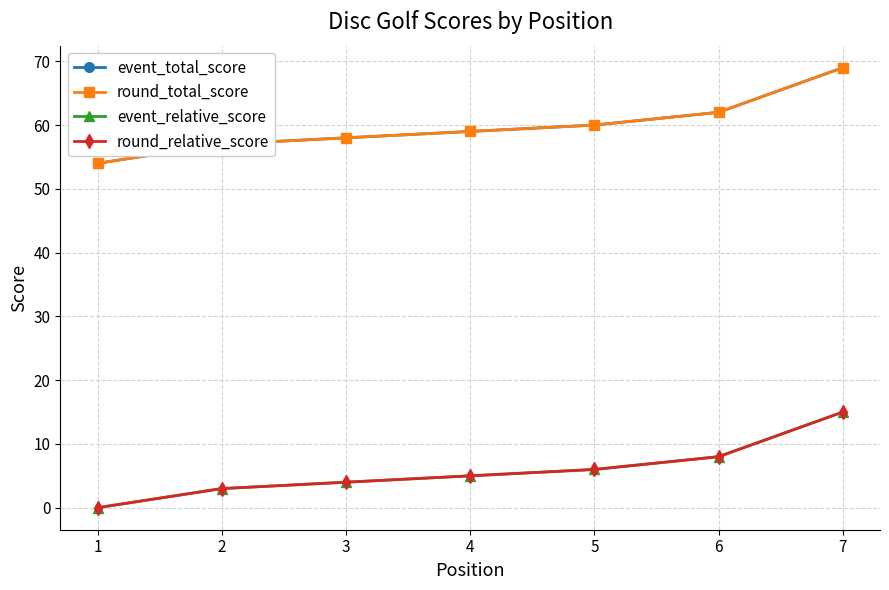

Does the chart have visible grid lines?

Yes